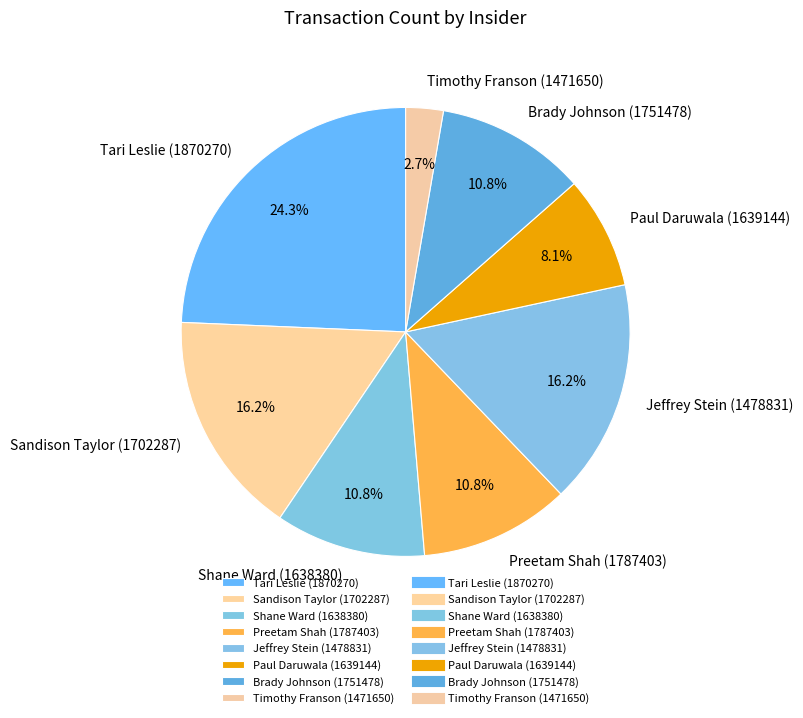

What is the total percentage of Brady Johnson (1751478) and Preetam Shah (1787403)?

21.6%